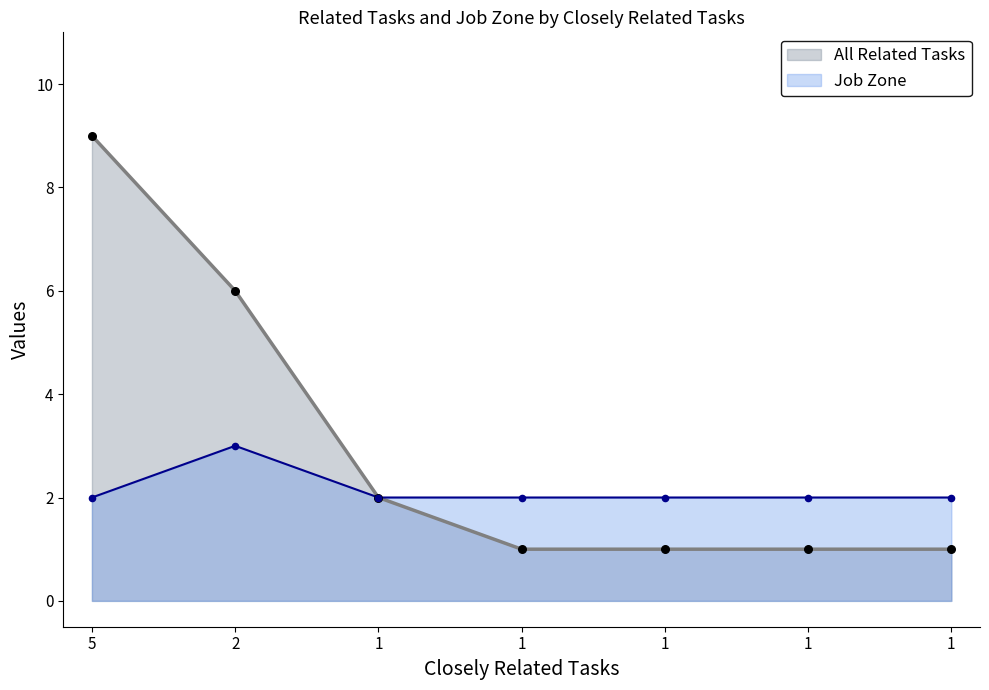

Which series has the largest total across all categories?

All Related Tasks